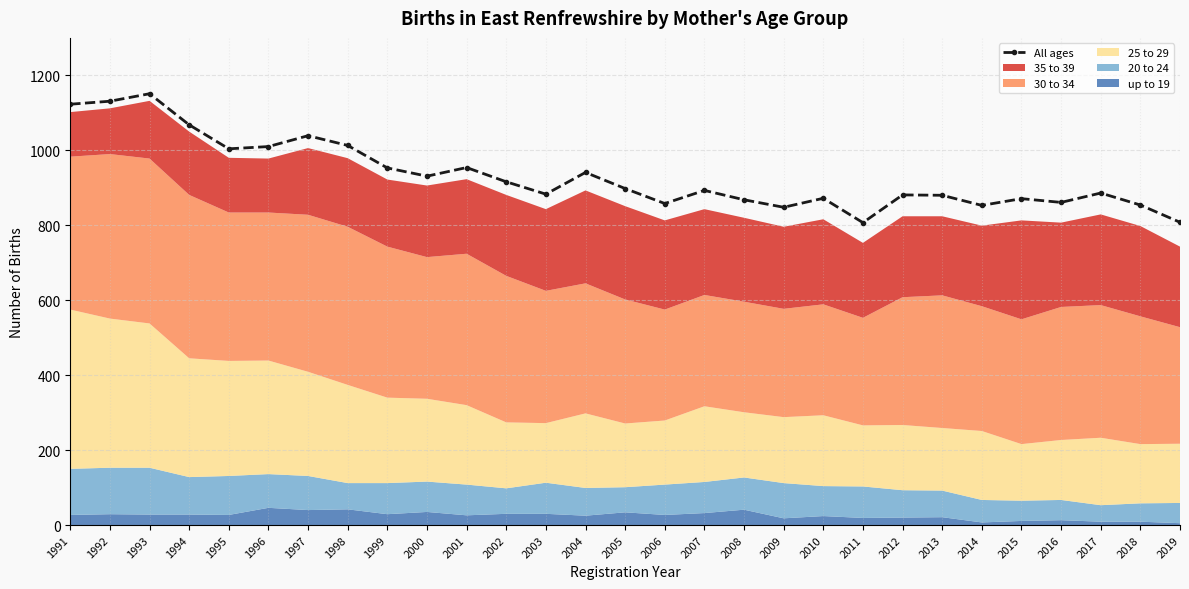

What is the minimum value shown in the chart?

807